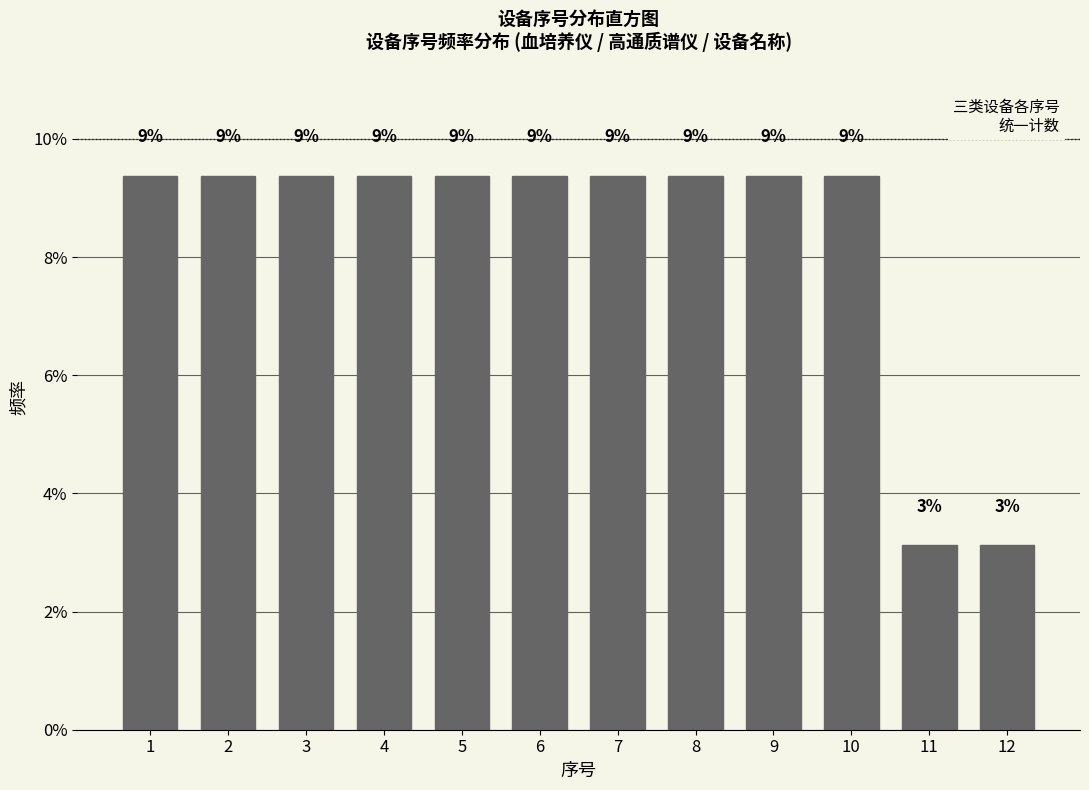

Are the bars horizontal?

No